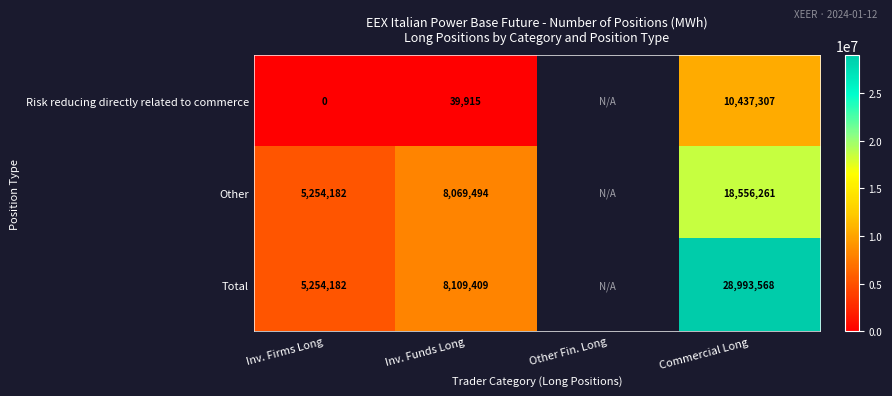

What is the difference between the highest and lowest values at Inv. Funds Long?

8069494